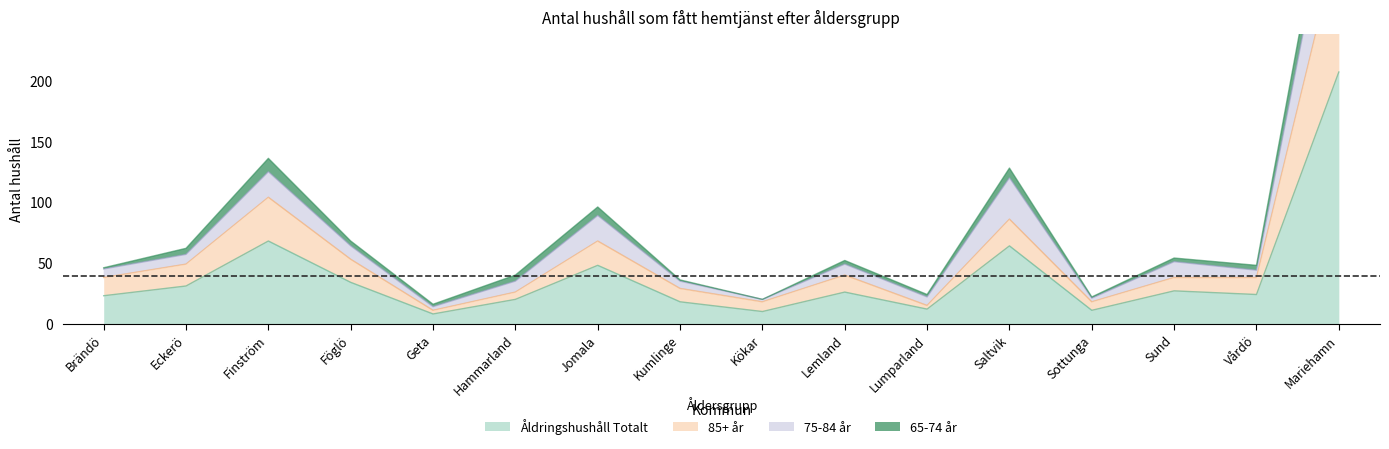

Is it true that Åldringshushåll Totalt equals 64 at Saltvik?

True